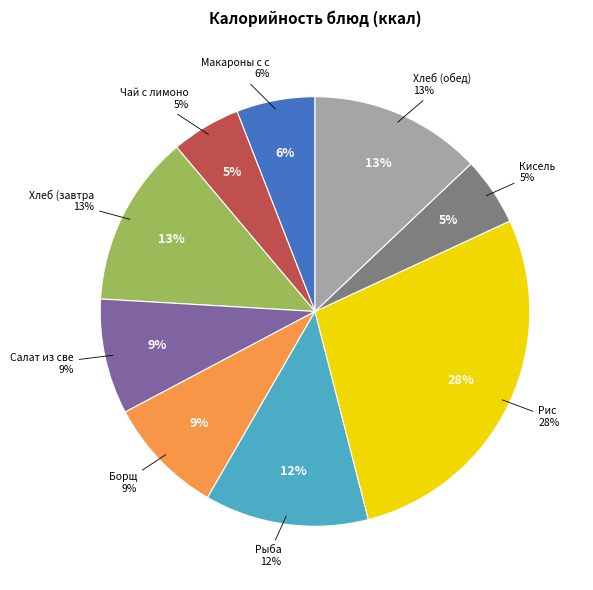

The Чай с лимоном slice represents 1% of the pie. True or false?

False